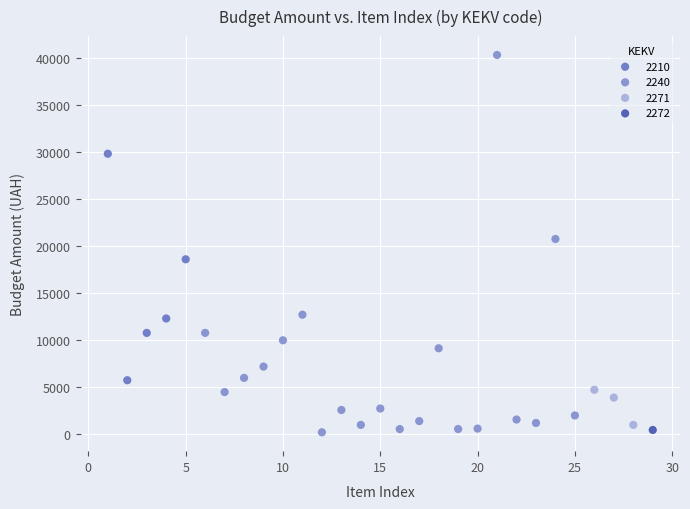

What are all the series names shown in the legend?

2210, 2240, 2271, 2272